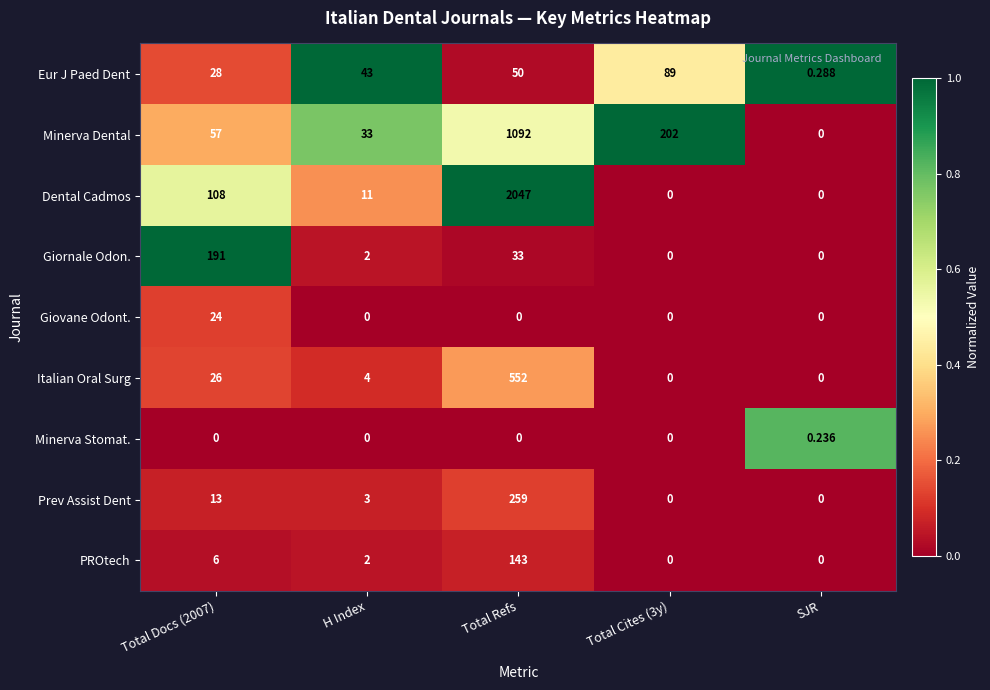

What is the maximum value shown in the chart?

2047.0